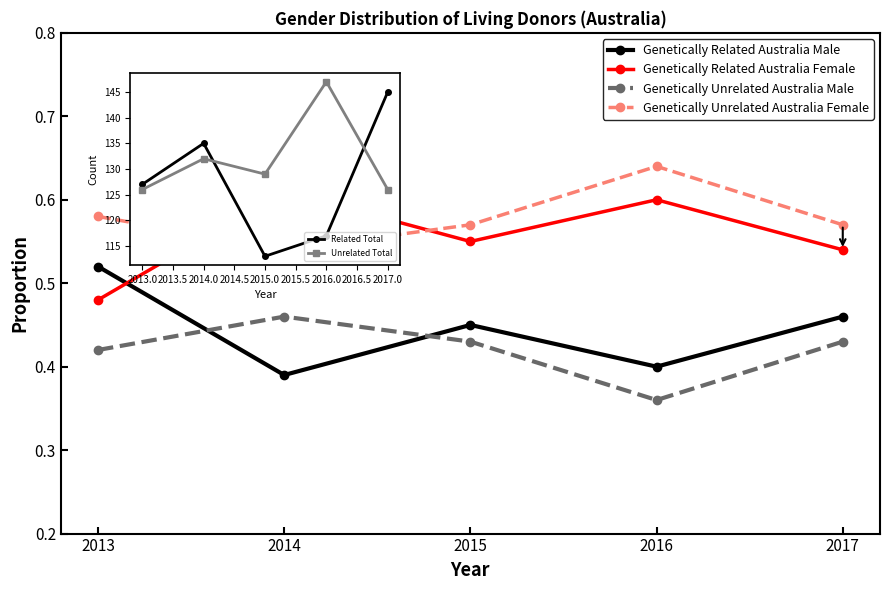

True or false: Genetically Unrelated Australia Male and Genetically Related Australia Female intersect in this chart.

False